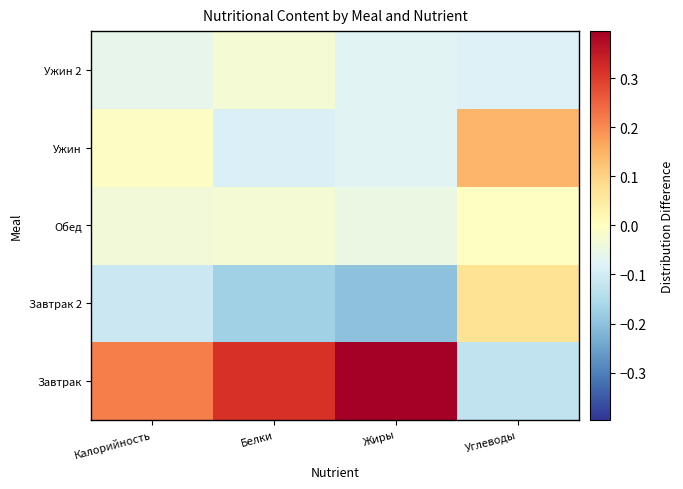

Which series has the widest spread of values?

Завтрак